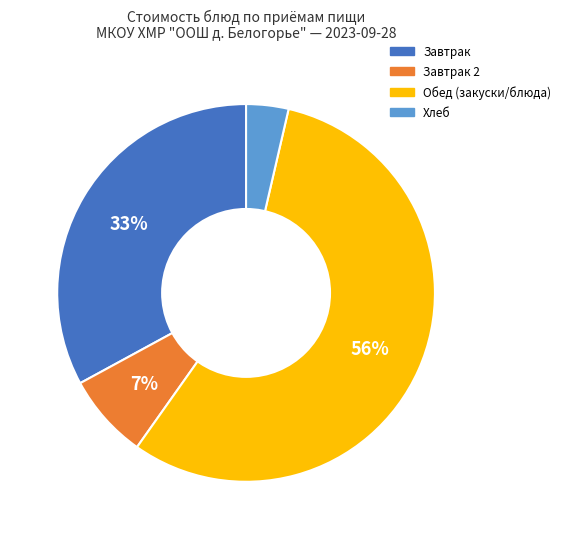

Count the number of slices in the pie.

4